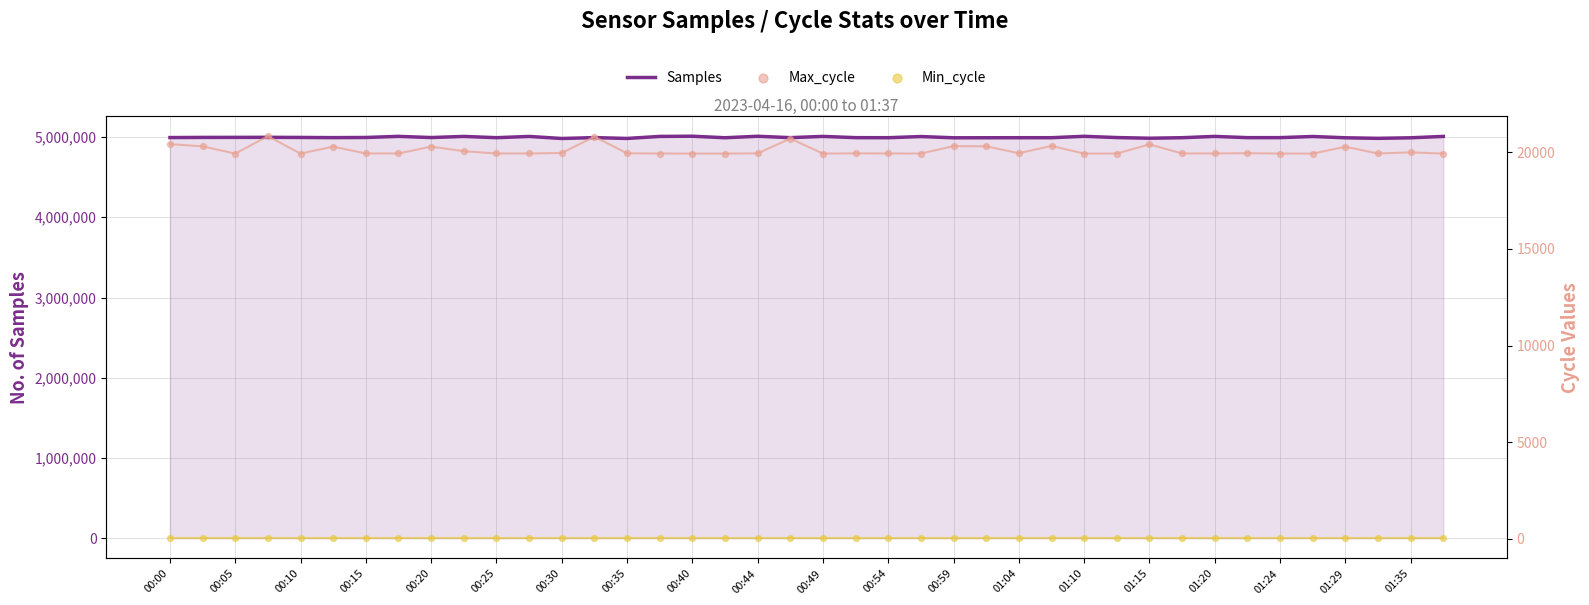

Which series reaches the maximum Y coordinate?

Samples